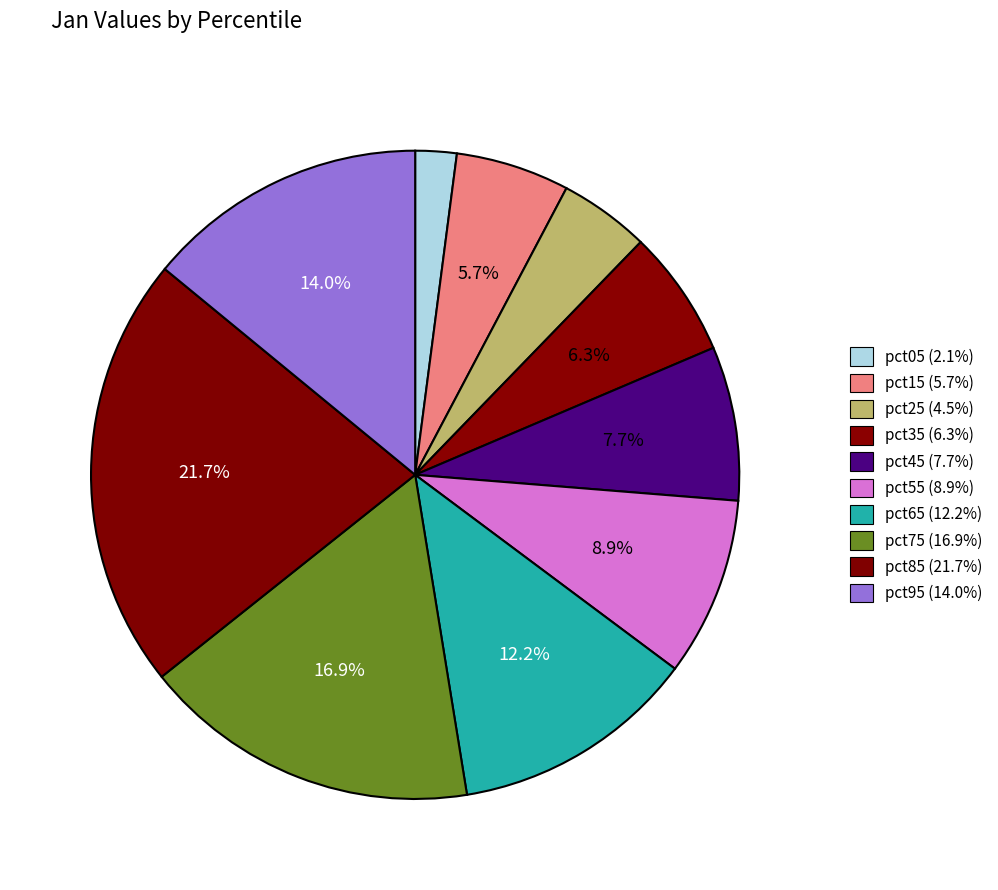

Count the number of slices in the pie.

10